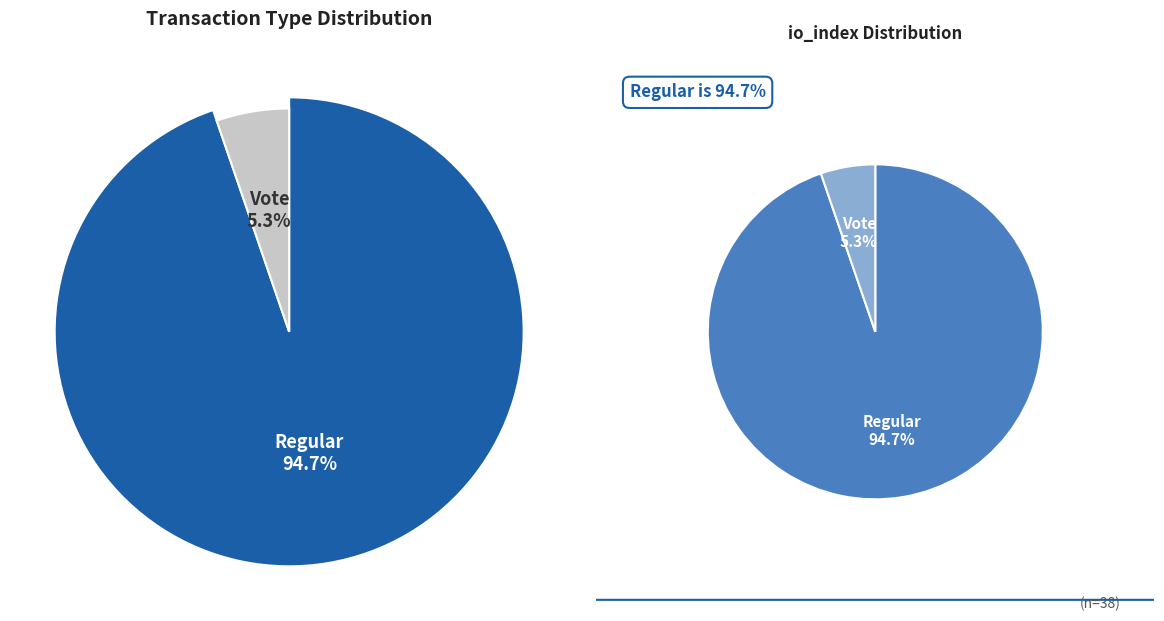

Count the number of slices in the pie.

2